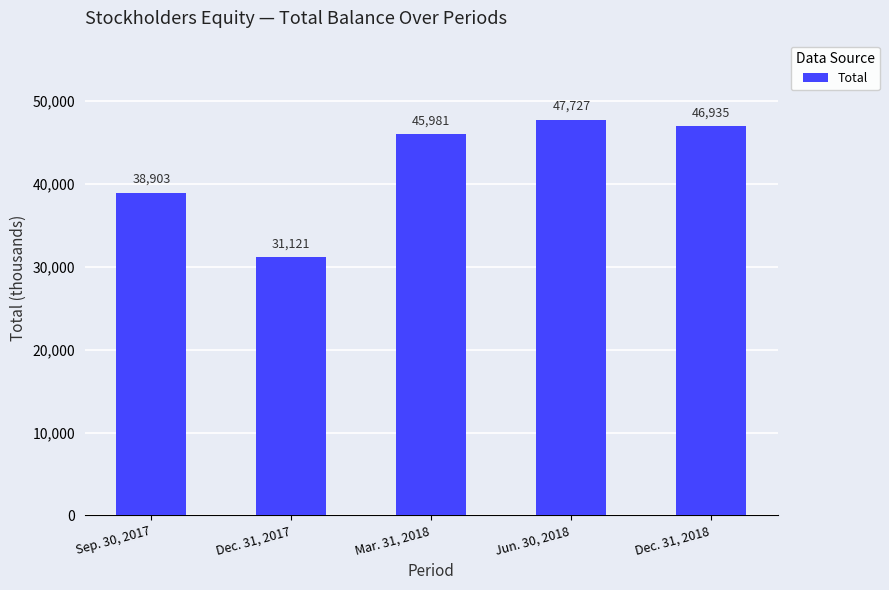

What is the label of the 1st bar from the right?

Dec. 31, 2018